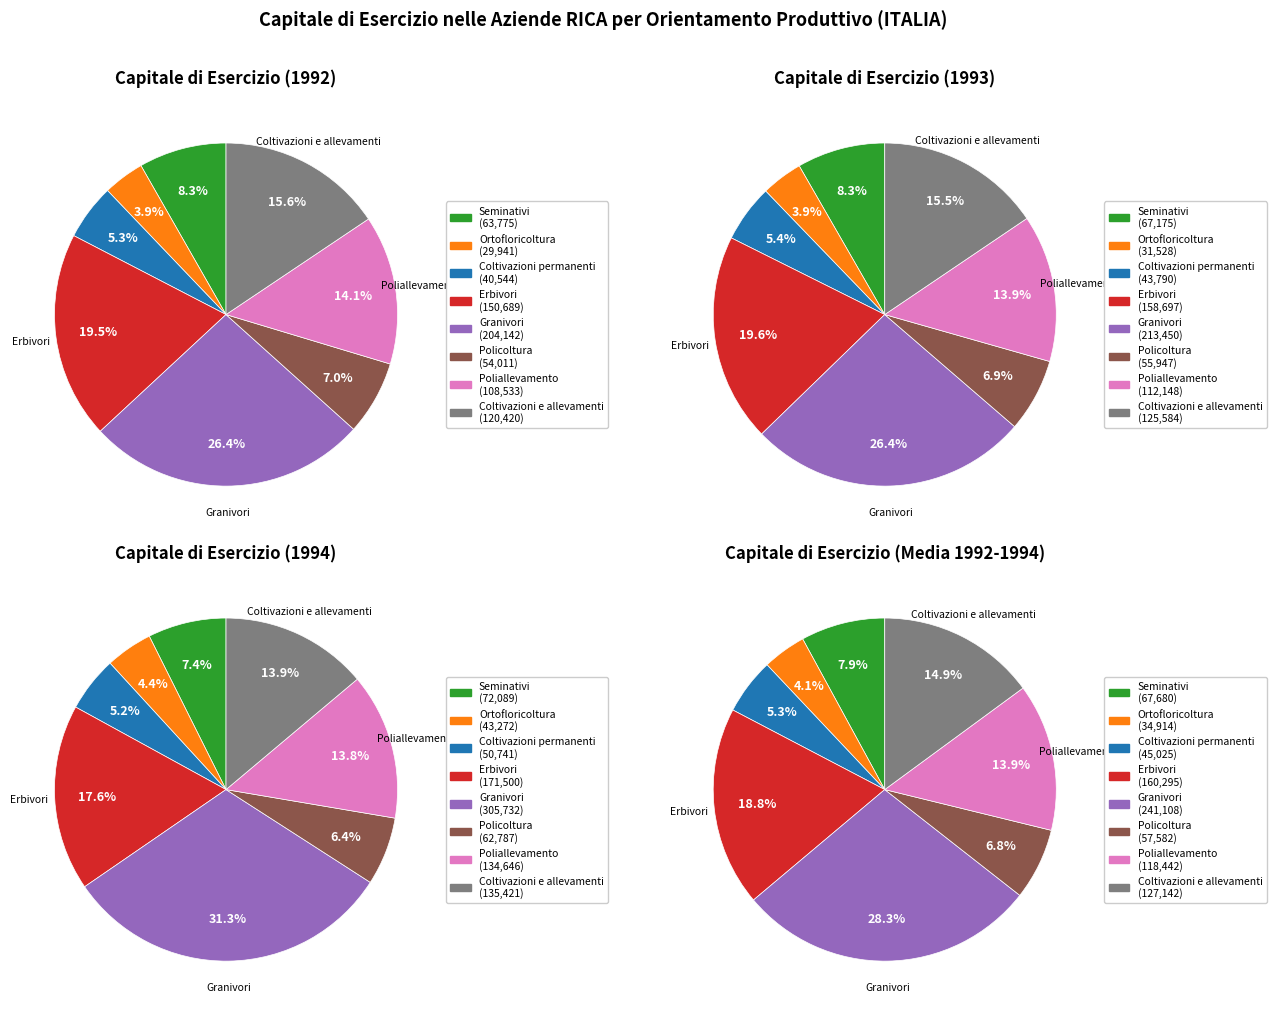

The Ortofloricoltura slice represents 19% of the pie. True or false?

False